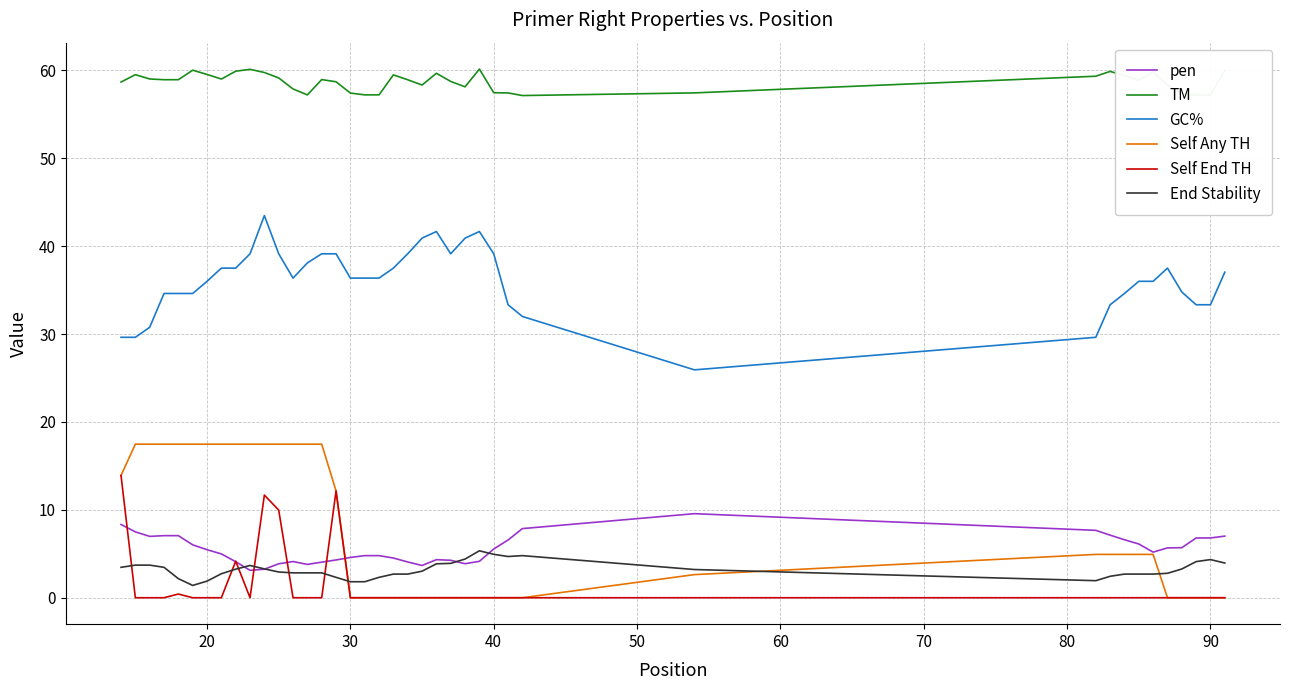

True or false: Self Any TH and TM cross at least once.

False